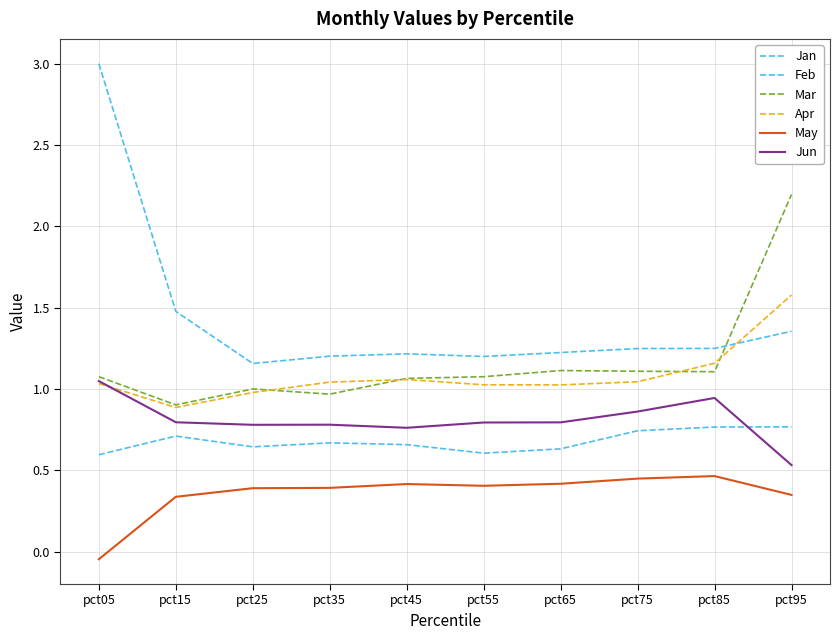

Which series has the largest total across all categories?

Jan